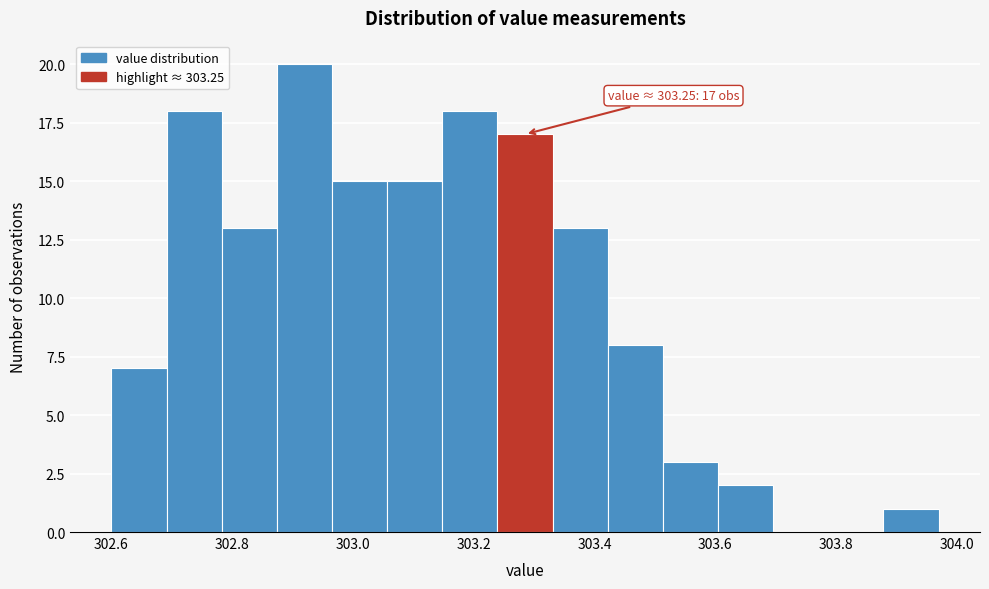

Which range on the x-axis has the tallest bar?

302.88 to 302.96